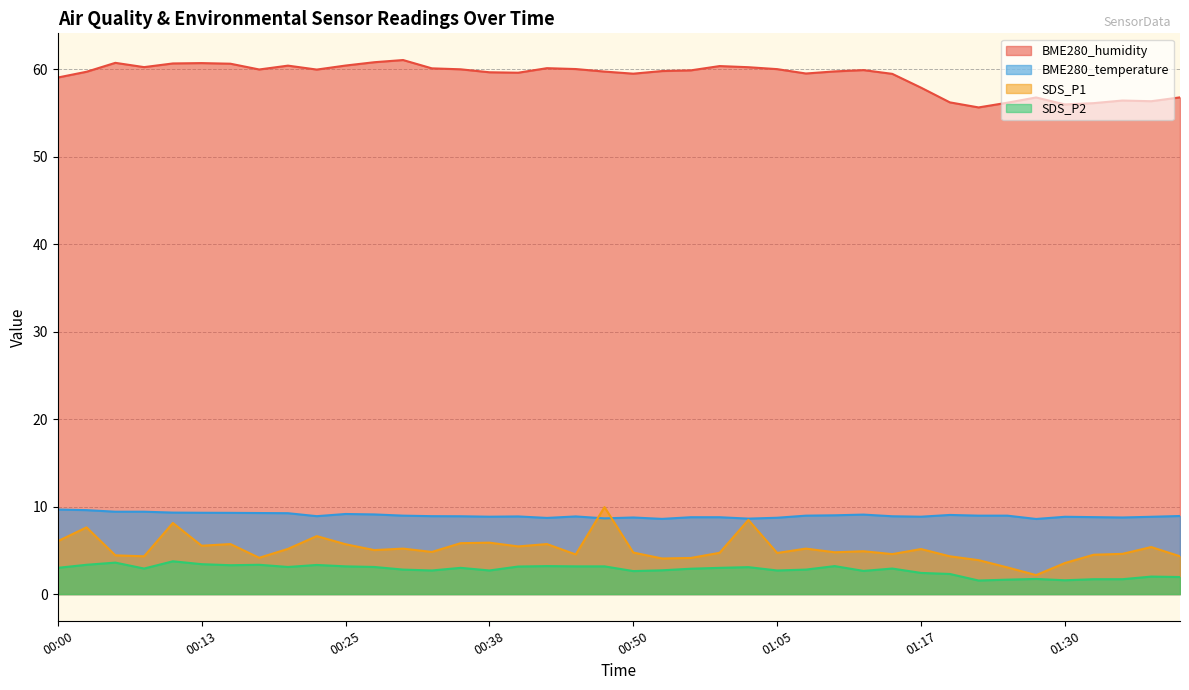

How many data points does each series have?

40